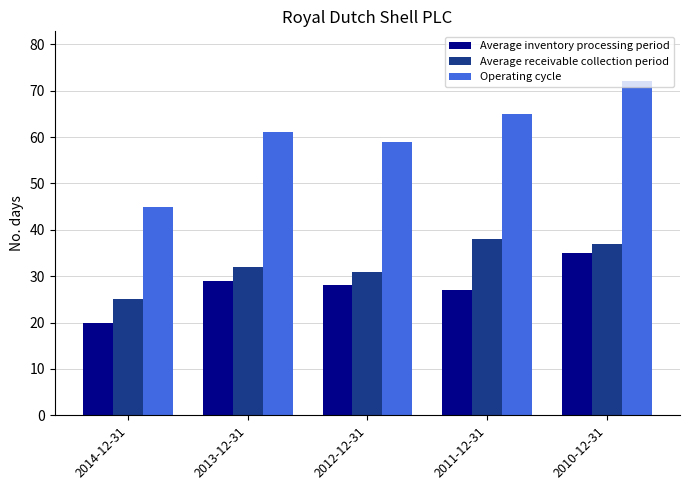

Which category has the lowest value in the Operating cycle series?

2014-12-31